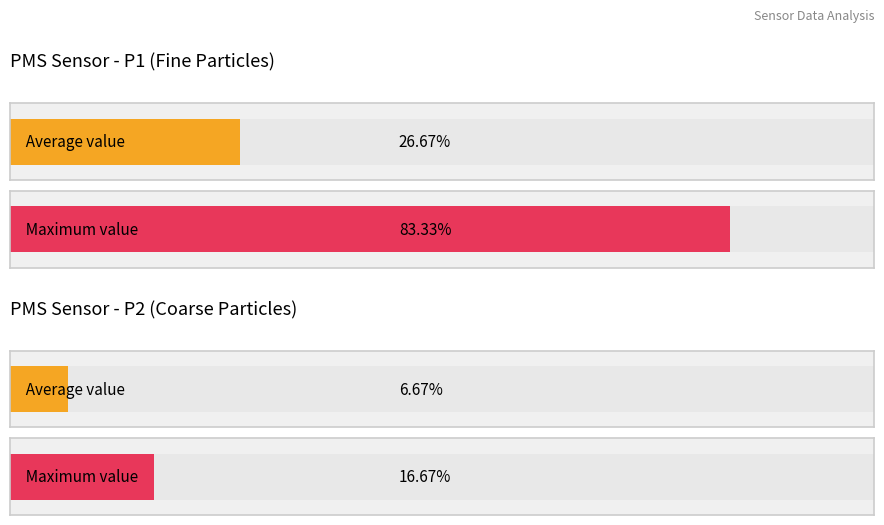

What are all the series names shown in the legend?

PMS_P1, PMS_P2